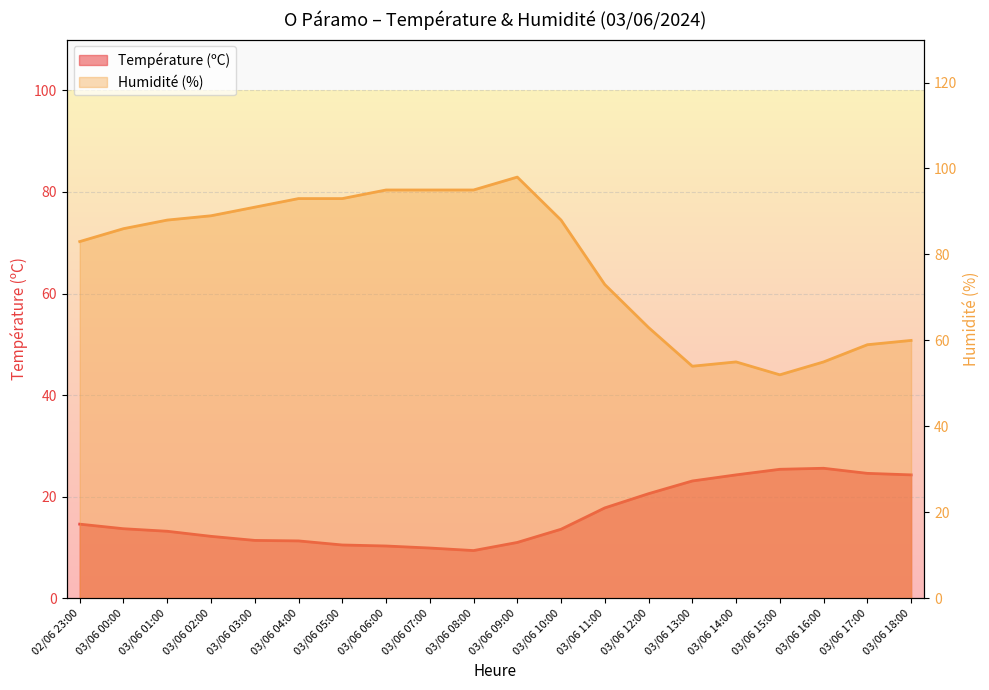

Does the chart display data point markers on the line(s)?

No